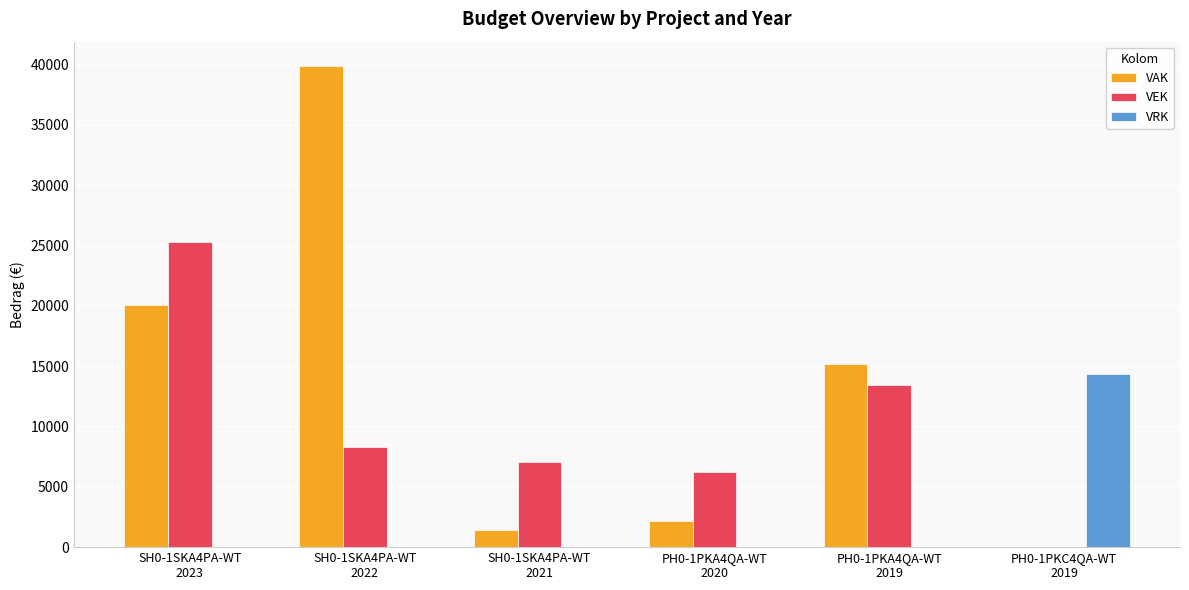

What is the sum of all VEK values?

60310